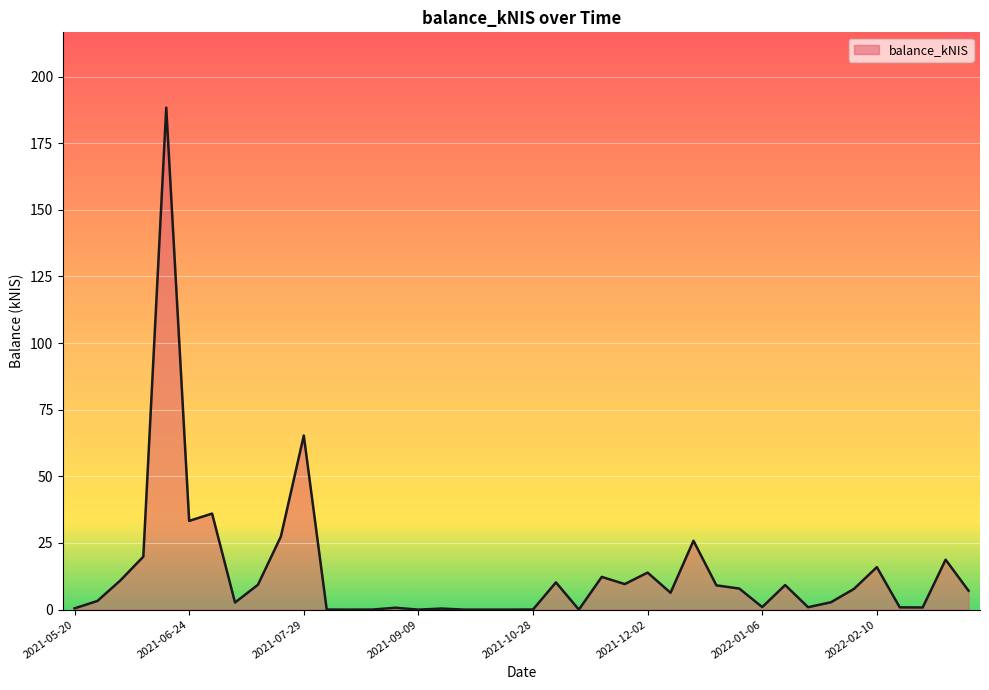

What is the difference between the maximum and minimum values?

188.3